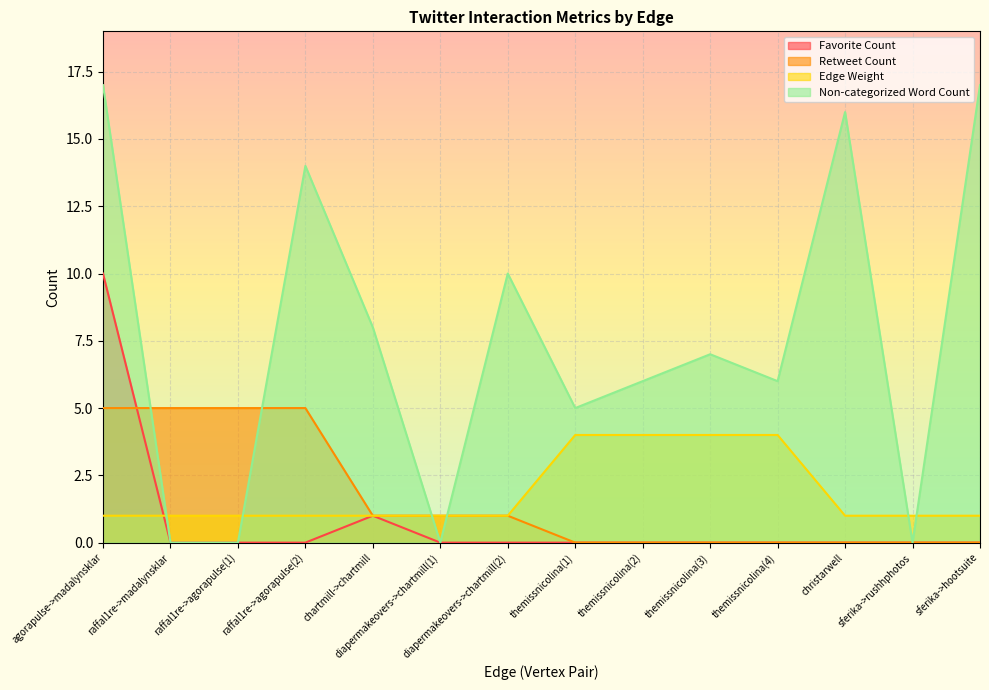

At which category is the sum across all series the highest?

agorapulse->madalynsklar